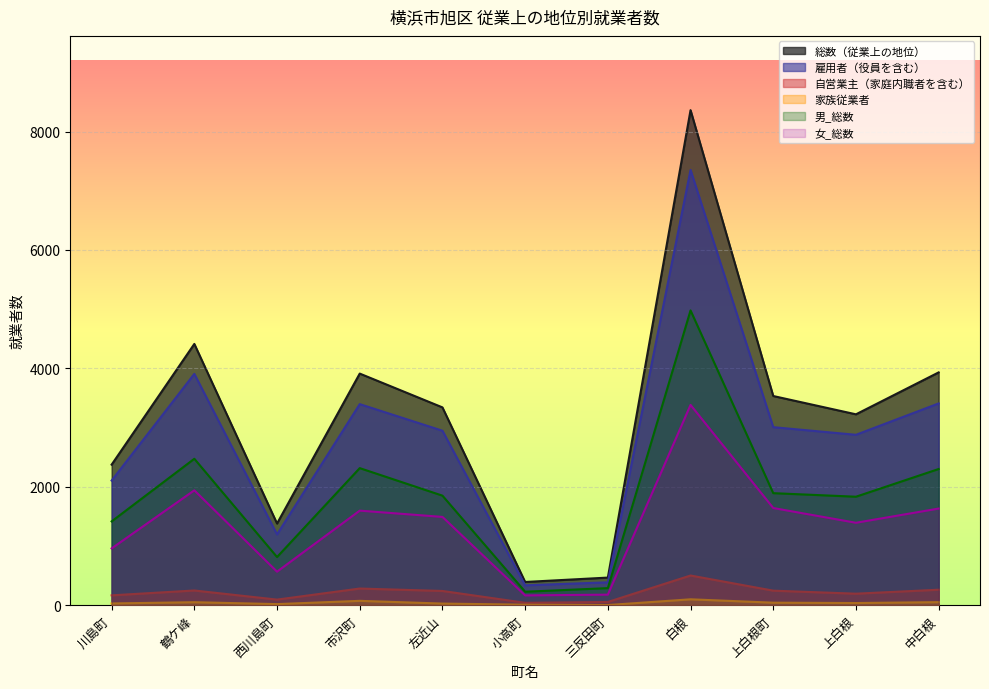

How many lines are shown in the chart?

6